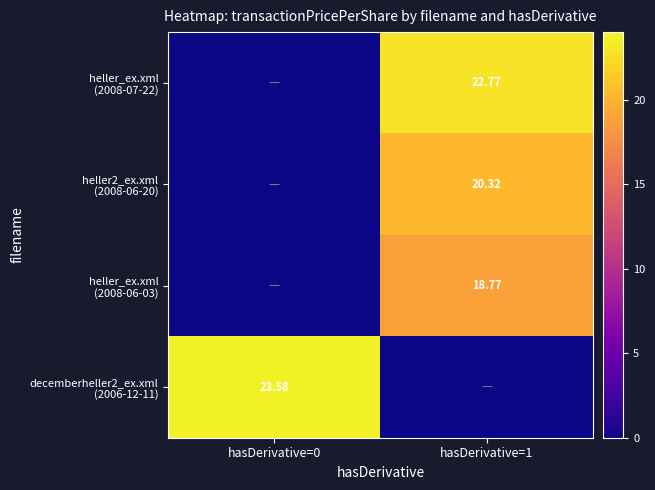

How many data points in heller2_ex.xml (2008-06-20) are above 20?

1